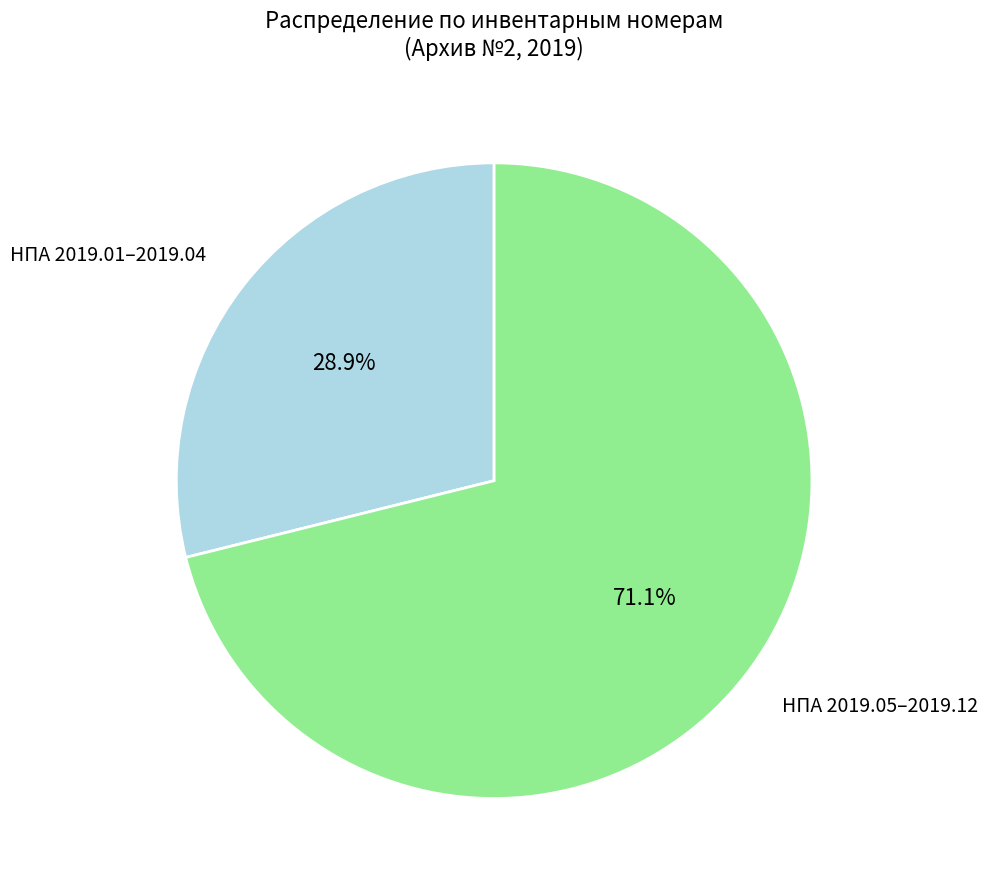

What is the total percentage of НПА 2019.01–2019.04 and НПА 2019.05–2019.12?

100.0%